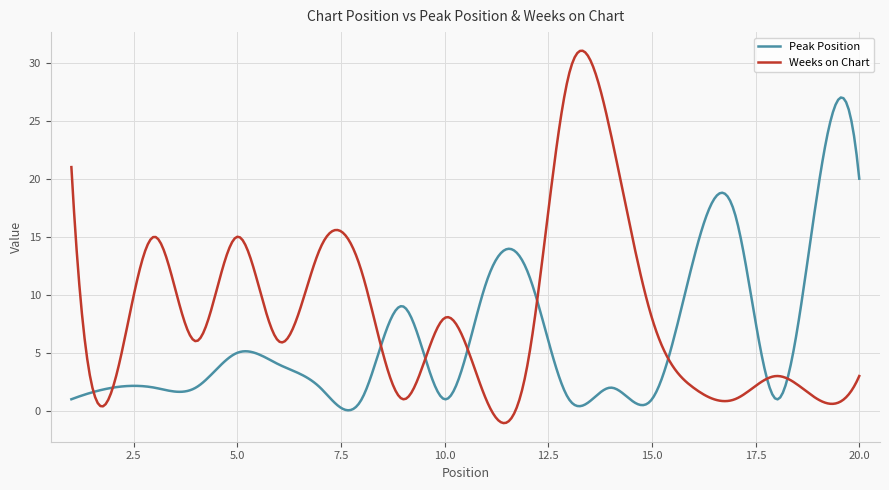

What is the maximum value shown in the chart?

31.0